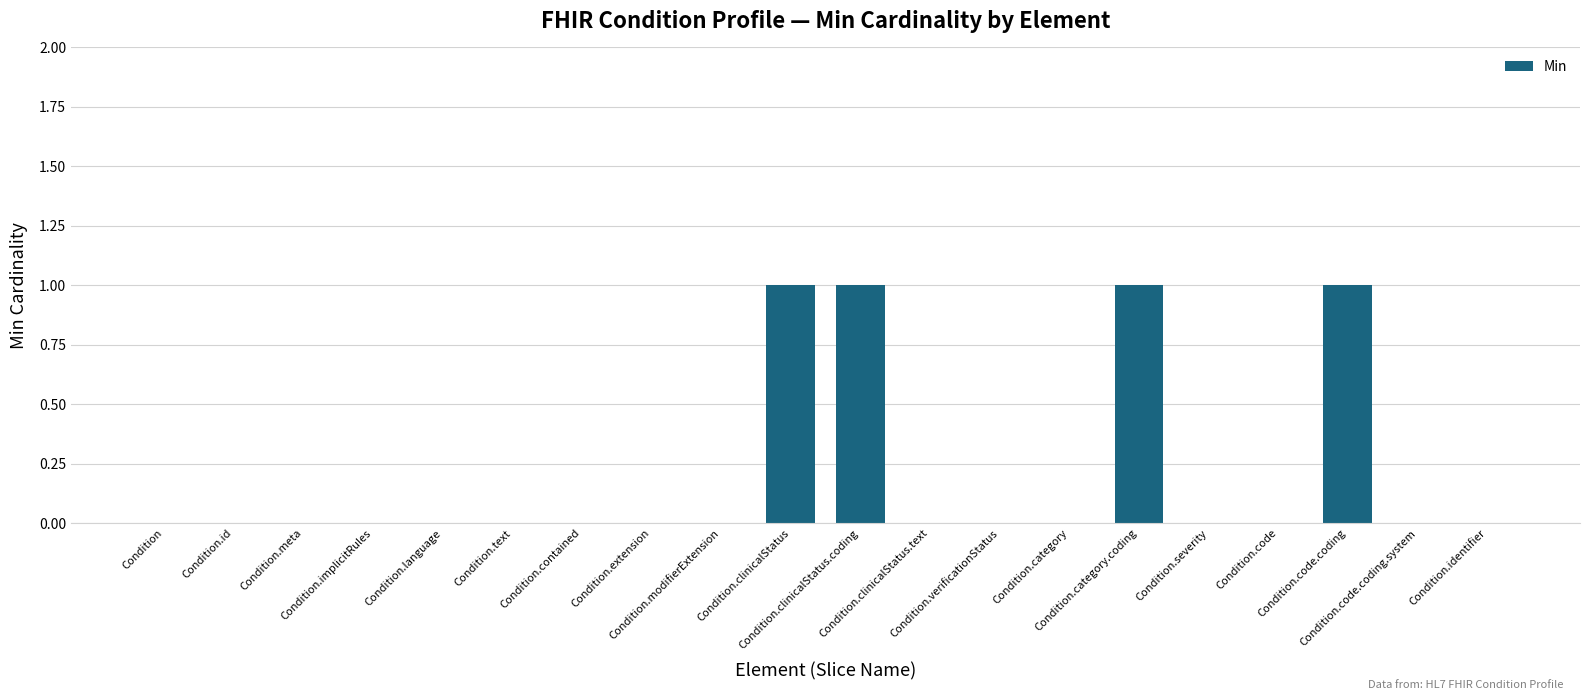

Reading right to left, transcribe all the data shown in this chart.

Condition.identifier=0	Condition.code.coding.system=0	Condition.code.coding=1	Condition.code=0	Condition.severity=0	Condition.category.coding=1	Condition.category=0	Condition.verificationStatus=0	Condition.clinicalStatus.text=0	Condition.clinicalStatus.coding=1	Condition.clinicalStatus=1	Condition.modifierExtension=0	Condition.extension=0	Condition.contained=0	Condition.text=0	Condition.language=0	Condition.implicitRules=0	Condition.meta=0	Condition.id=0	Condition=0